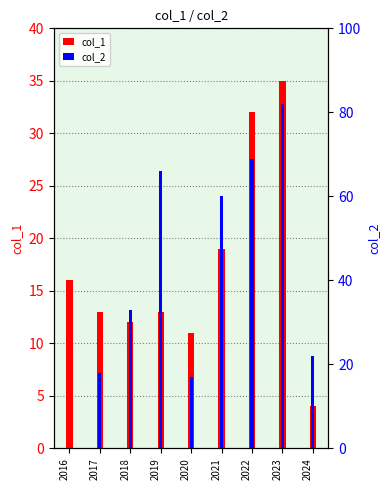

What is the difference between the col_1 values at 2017 and 2023?

22